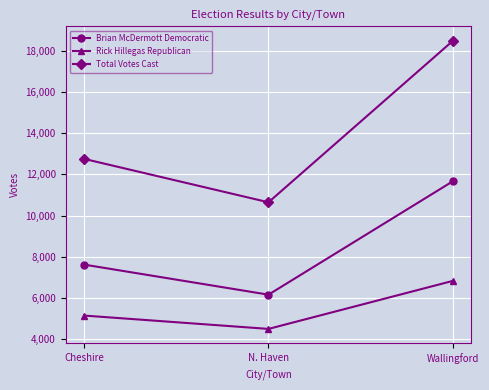

What are all the series names shown in the legend?

Brian McDermott Democratic, Rick Hillegas Republican, Total Votes Cast